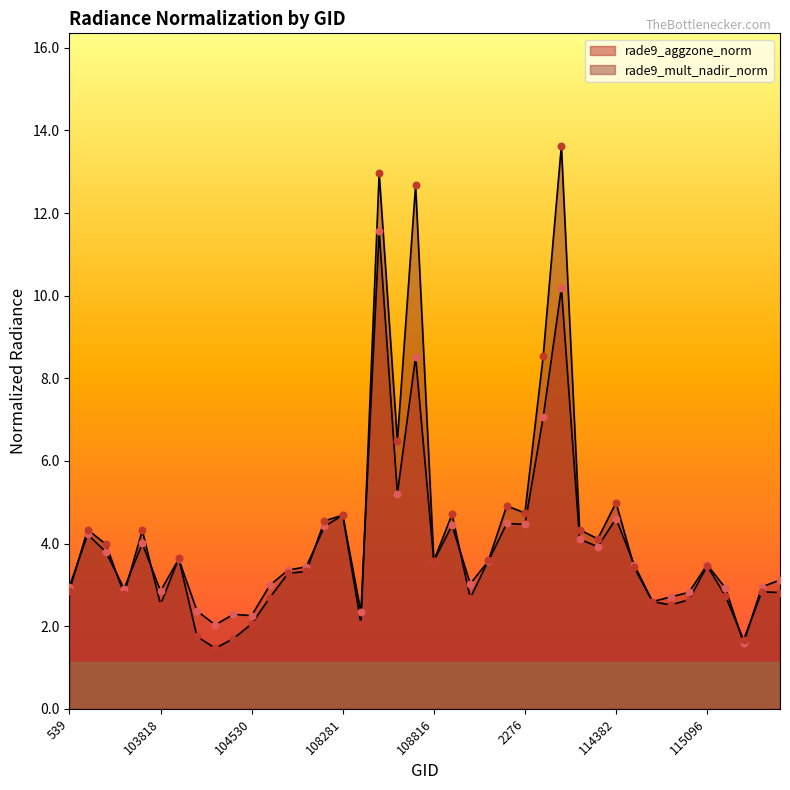

Which series has the largest total across all categories?

rade9_mult_nadir_norm